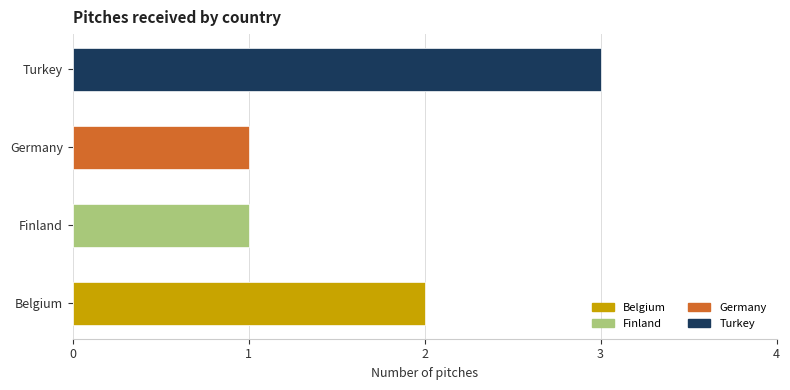

Rank the categories by value from lowest to highest.

Finland, Germany, Belgium, Turkey